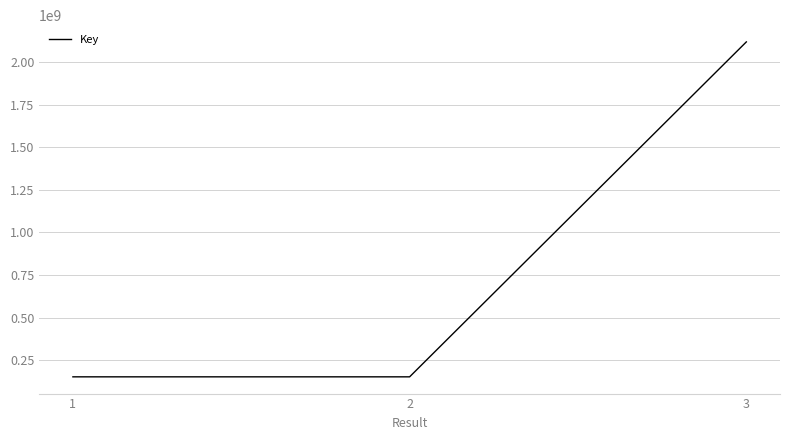

What is the difference between the values at 2 and 1?

38